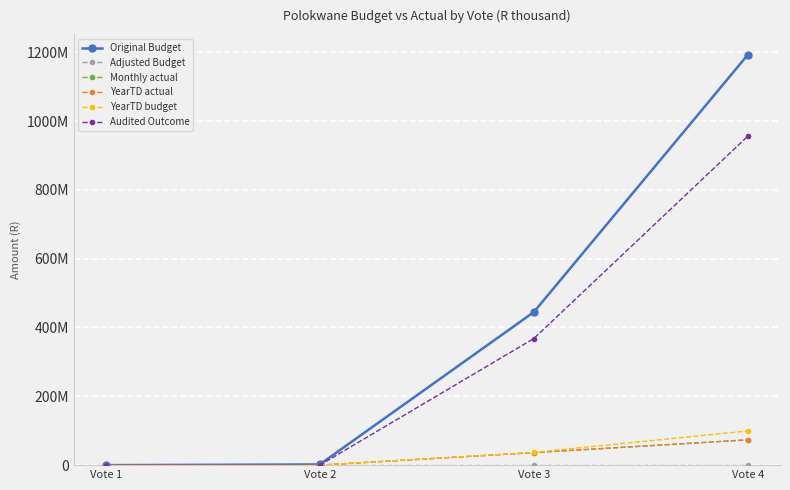

Does the chart have visible grid lines?

Yes